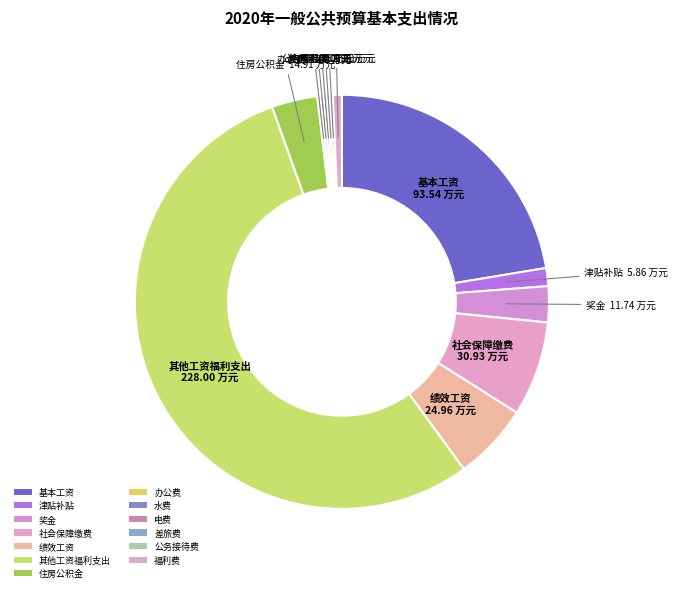

Which slice is the largest?

其他工资福利支出